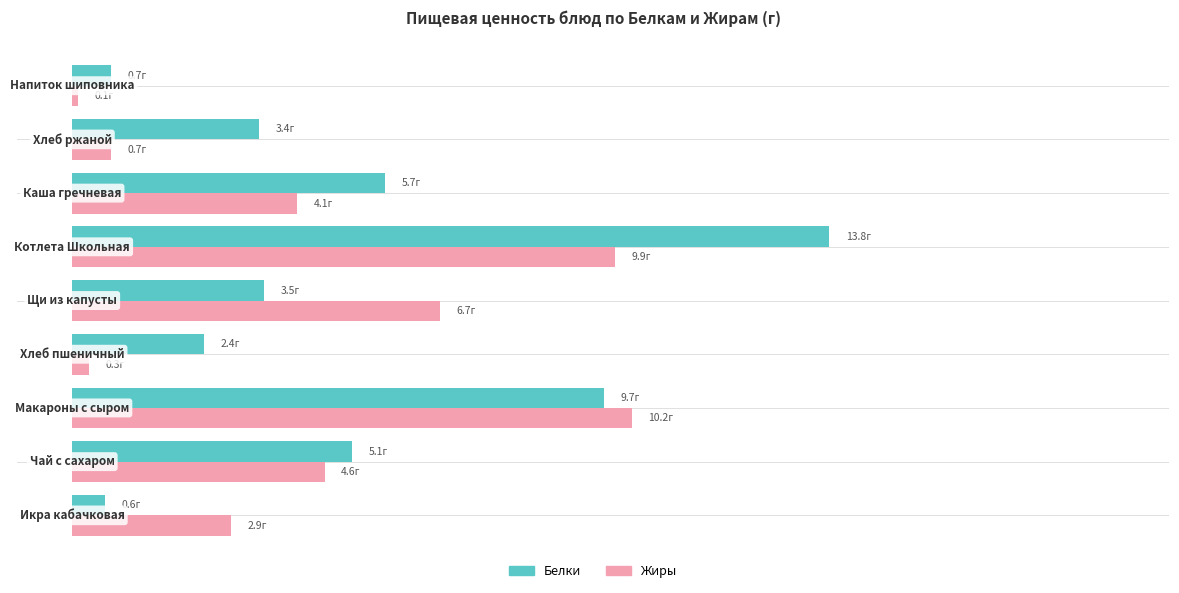

What are all the series names shown in the legend?

Белки, Жиры